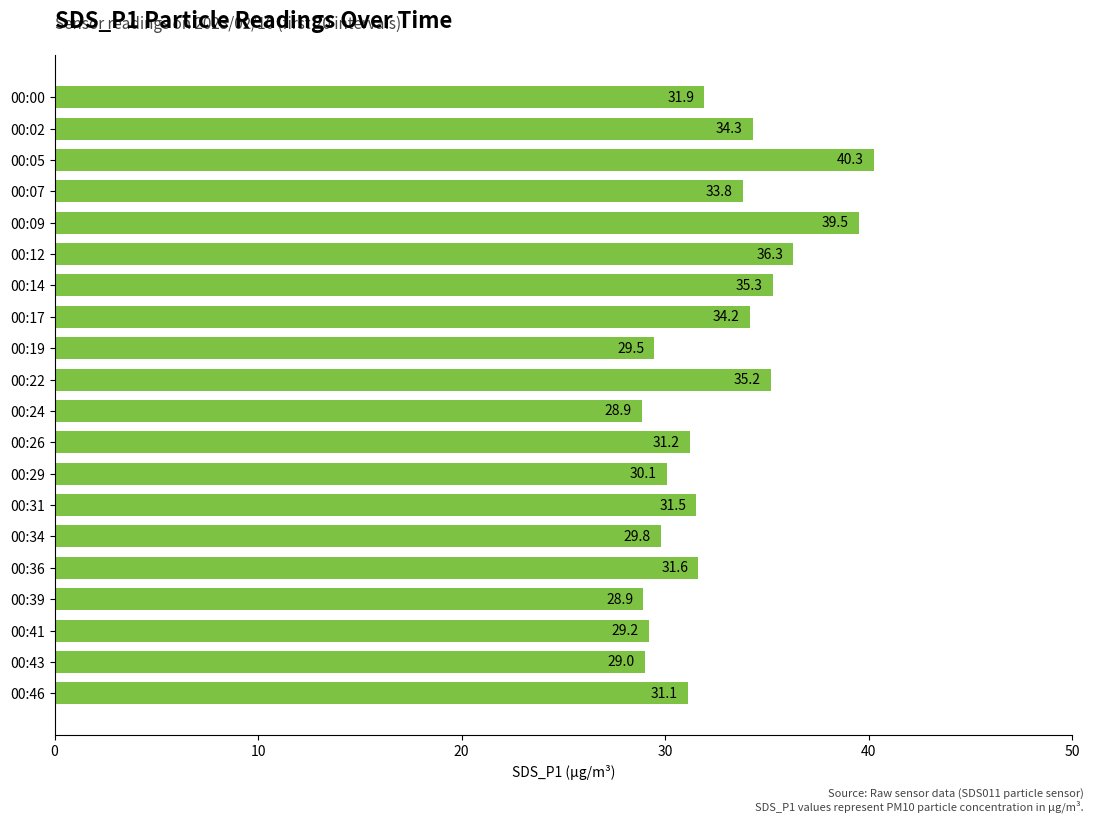

How many data points does each series have?

20